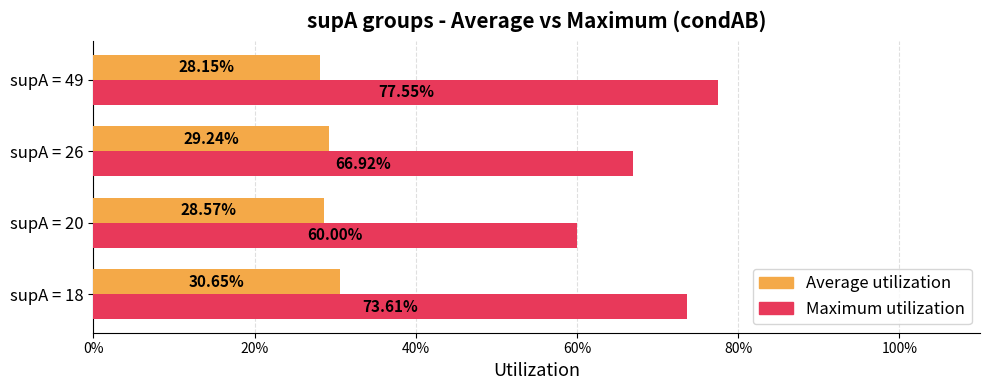

What is the lowest value of the Maximum utilization series?

0.6